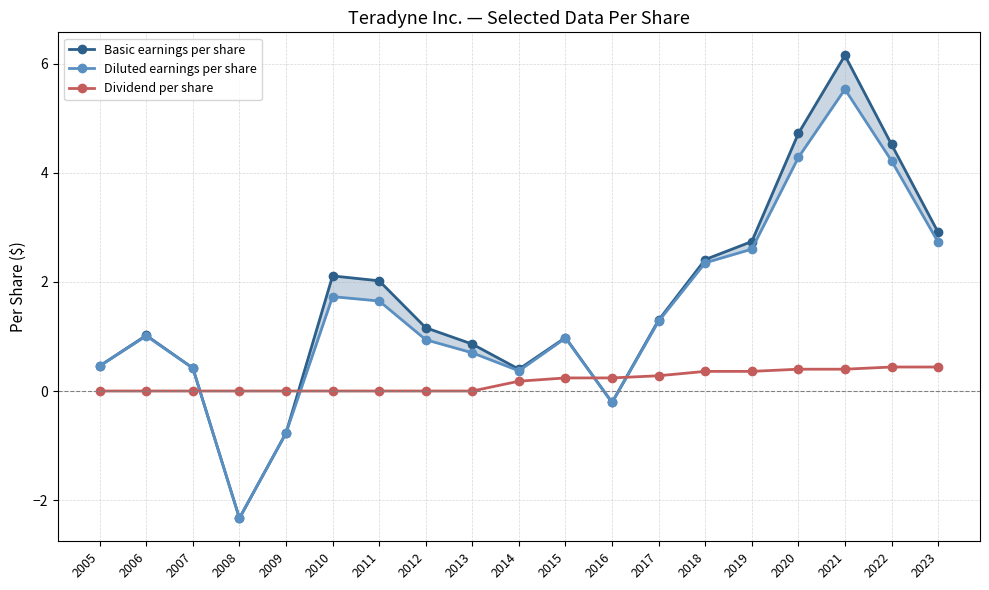

Reading left to right, what are all the values shown in this chart?

Basic earnings per share: 2005=0.5	2006=1.0	2007=0.4	2008=-2.3	2009=-0.8	2010=2.1	2011=2.0	2012=1.2	2013=0.9	2014=0.4	2015=1.0	2016=-0.2	2017=1.3	2018=2.4	2019=2.7	2020=4.7	2021=6.2	2022=4.5	2023=2.9
Diluted earnings per share: 2005=0.5	2006=1.0	2007=0.4	2008=-2.3	2009=-0.8	2010=1.7	2011=1.6	2012=0.9	2013=0.7	2014=0.4	2015=1.0	2016=-0.2	2017=1.3	2018=2.4	2019=2.6	2020=4.3	2021=5.5	2022=4.2	2023=2.7
Dividend per share: 2005=0.0	2006=0.0	2007=0.0	2008=0.0	2009=0.0	2010=0.0	2011=0.0	2012=0.0	2013=0.0	2014=0.2	2015=0.2	2016=0.2	2017=0.3	2018=0.4	2019=0.4	2020=0.4	2021=0.4	2022=0.4	2023=0.4